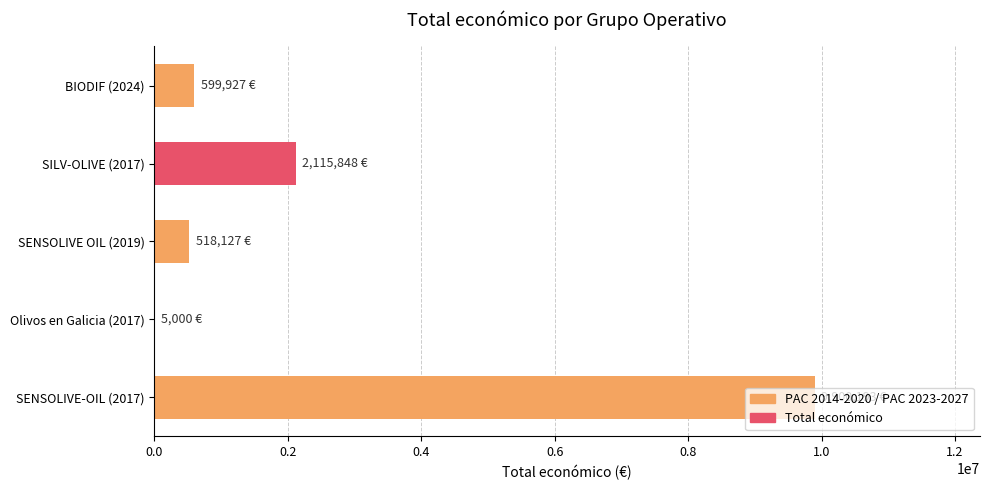

What is the sum of all values?

13139095